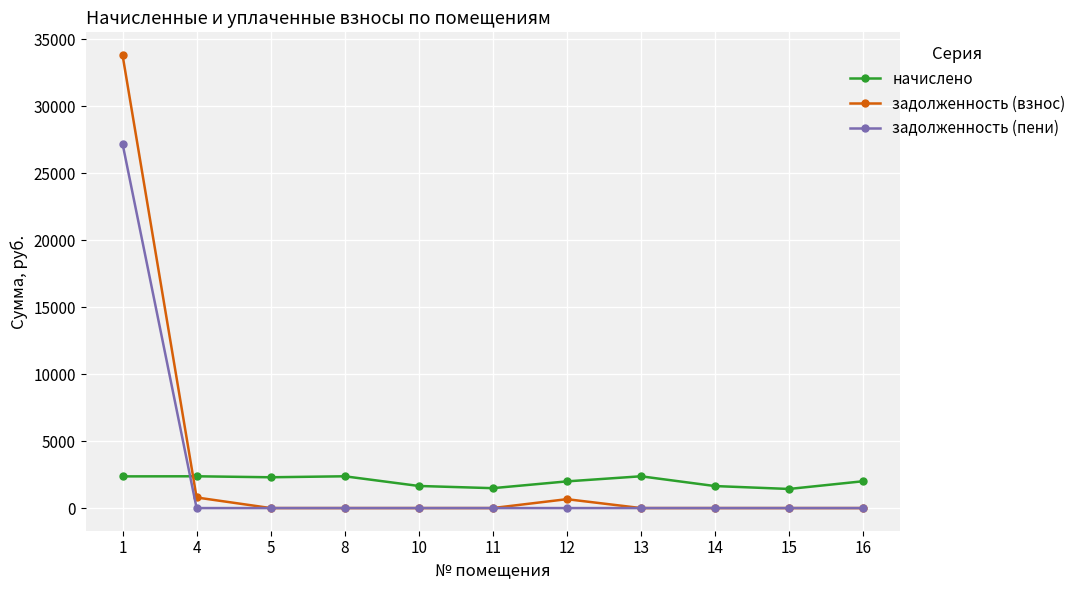

Rank the series at 1 from lowest to highest value.

начислено, задолженность (пени), задолженность (взнос)